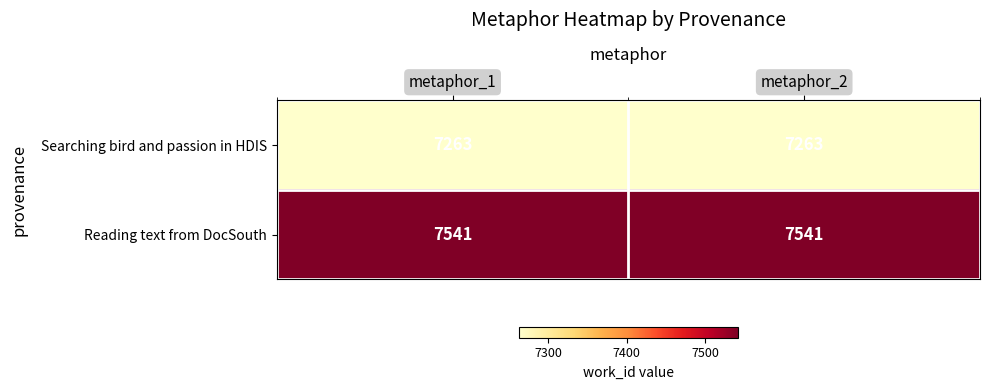

What is the sum of all Reading text from DocSouth values?

15082